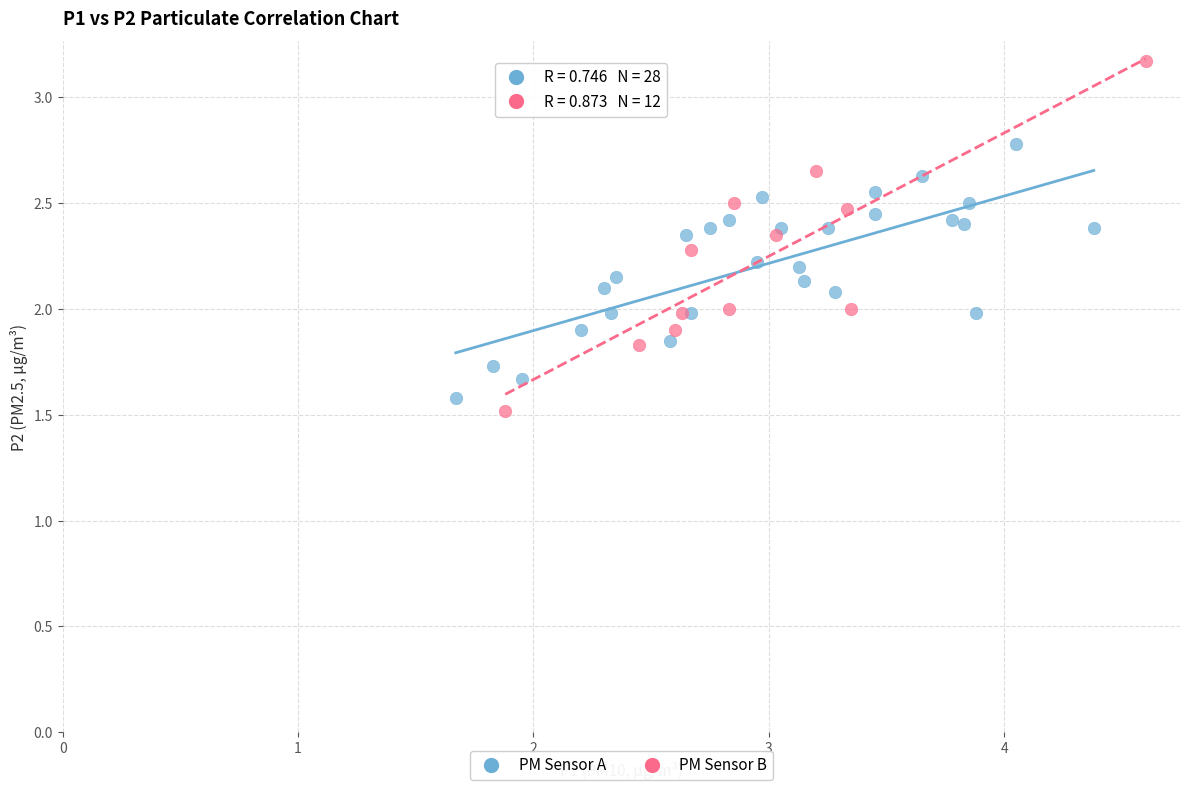

Which series contains the highest Y value?

PM Sensor B